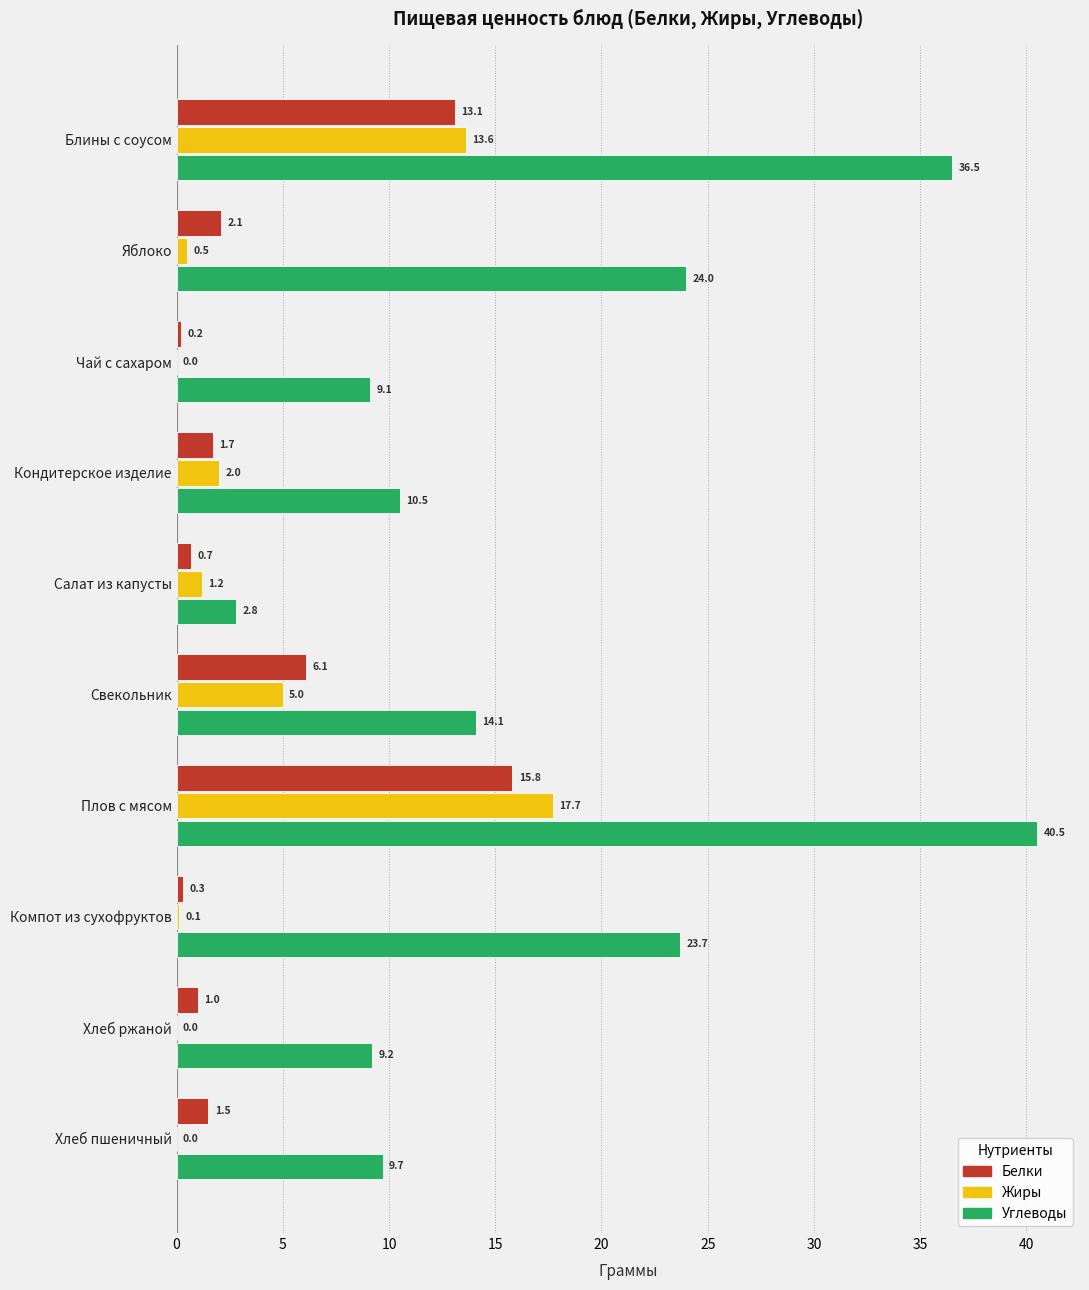

Which series has the largest total across all categories?

Углеводы